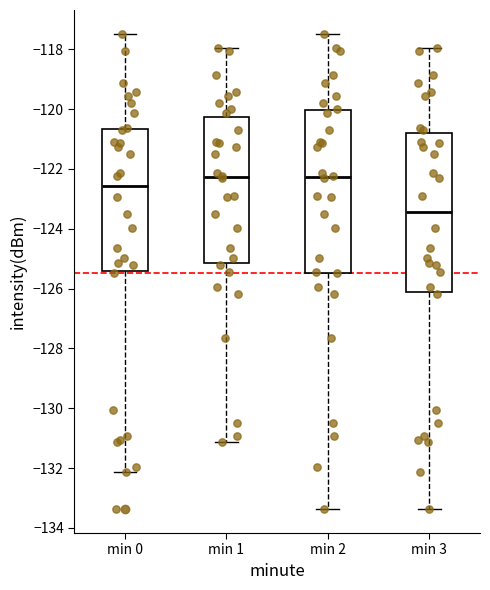

Reading left to right, transcribe this box plot: for each box, give where its median line is, the range the box spans, and where its two whiskers end, as read against the y-axis. The values are not printed on the chart, so give them approximately, as read against the axis.

min 0: median -122.6, box -125.4 to -120.6, whiskers -132.2 to -117.4
min 1: median -122.2, box -125.2 to -120.2, whiskers -131.2 to -118.0
min 2: median -122.2, box -125.4 to -120.0, whiskers -133.4 to -117.4
min 3: median -123.4, box -126.2 to -120.8, whiskers -133.4 to -118.0